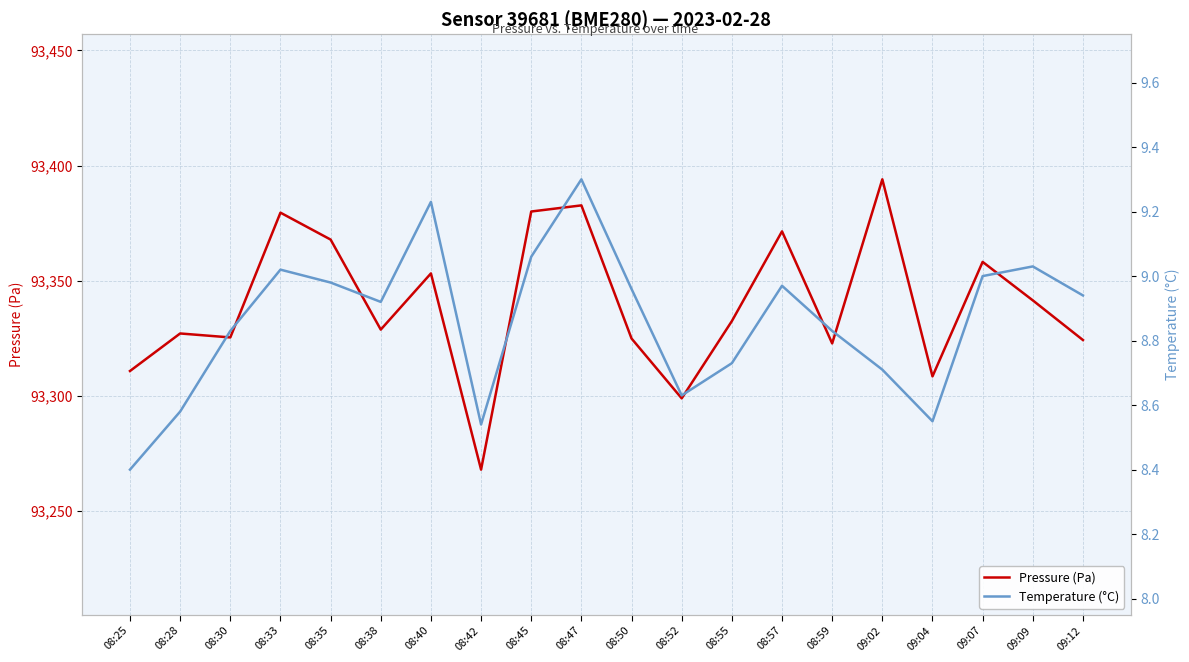

What is the maximum value for Pressure (Pa)?

93394.0